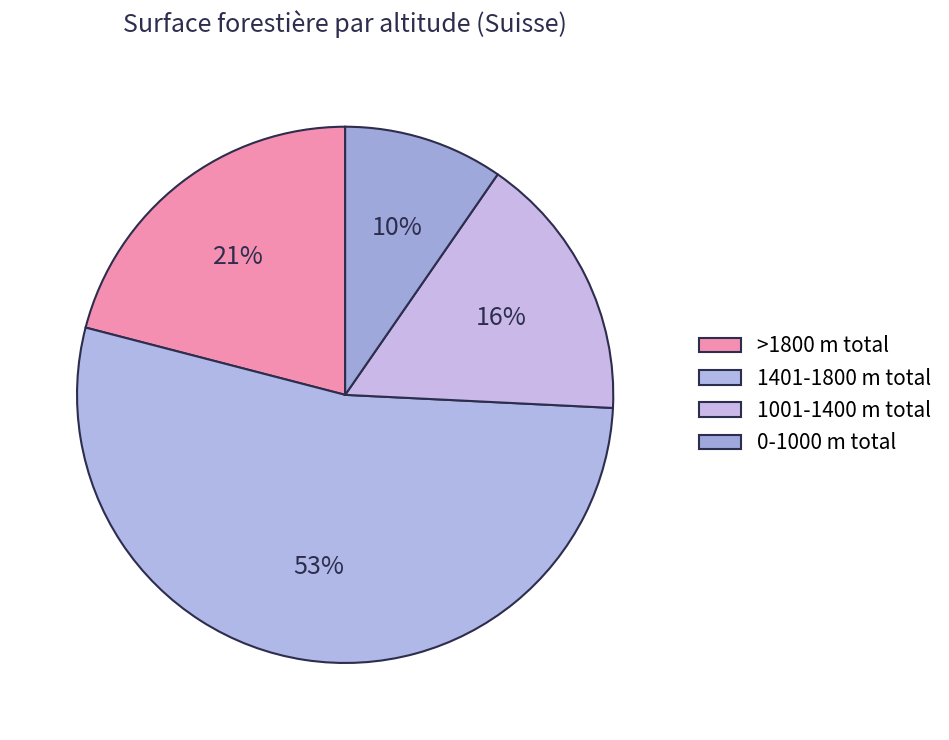

How many slices are in this pie chart?

4